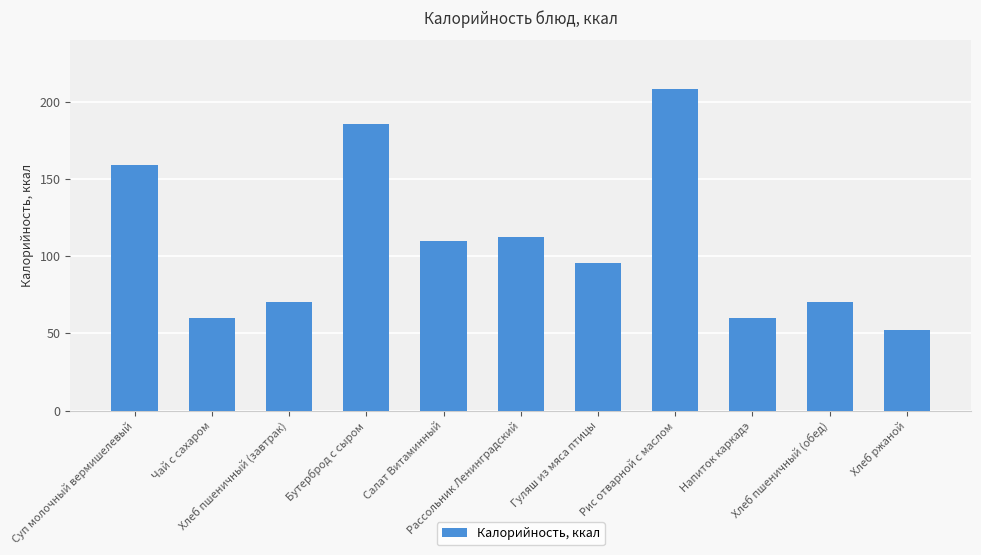

What is the sum of all values?

1183.1